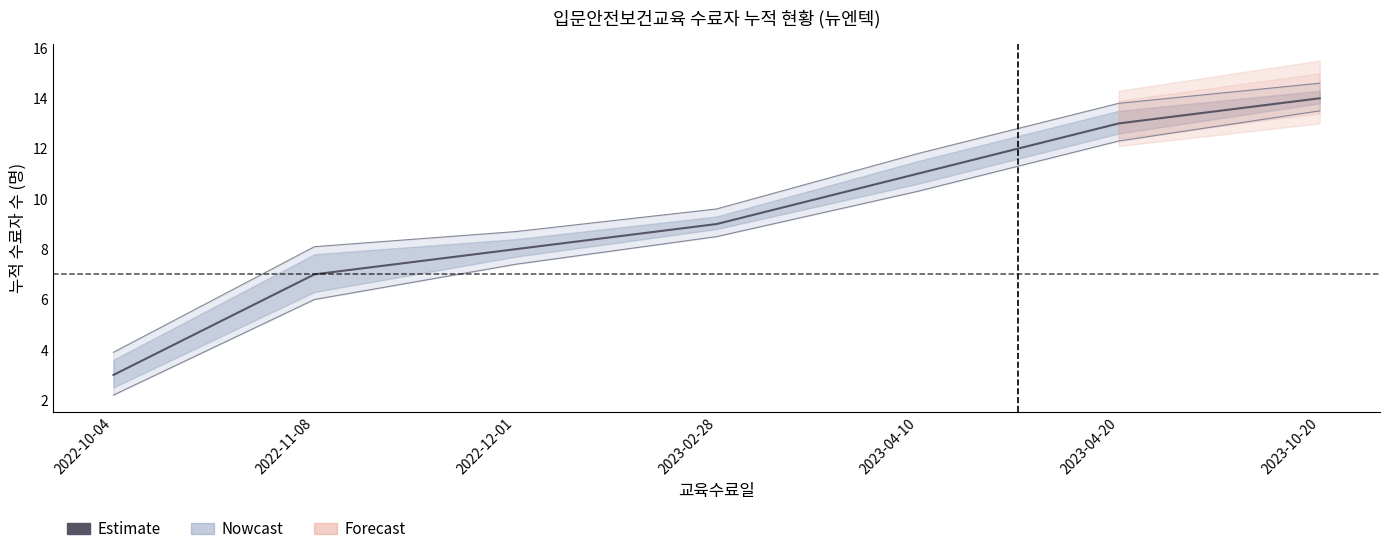

Is it true that the value at 2023-04-20 is 13?

True